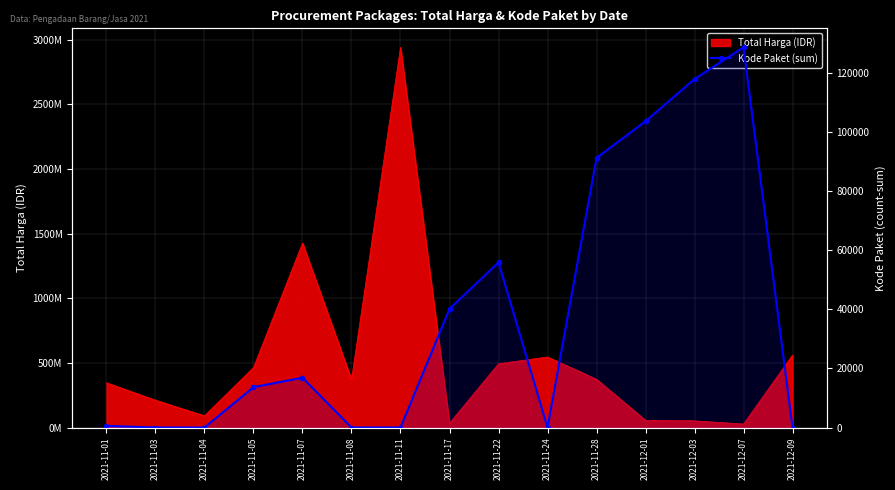

What is the difference between the values at 2021-12-09 and 2021-12-07?

128514